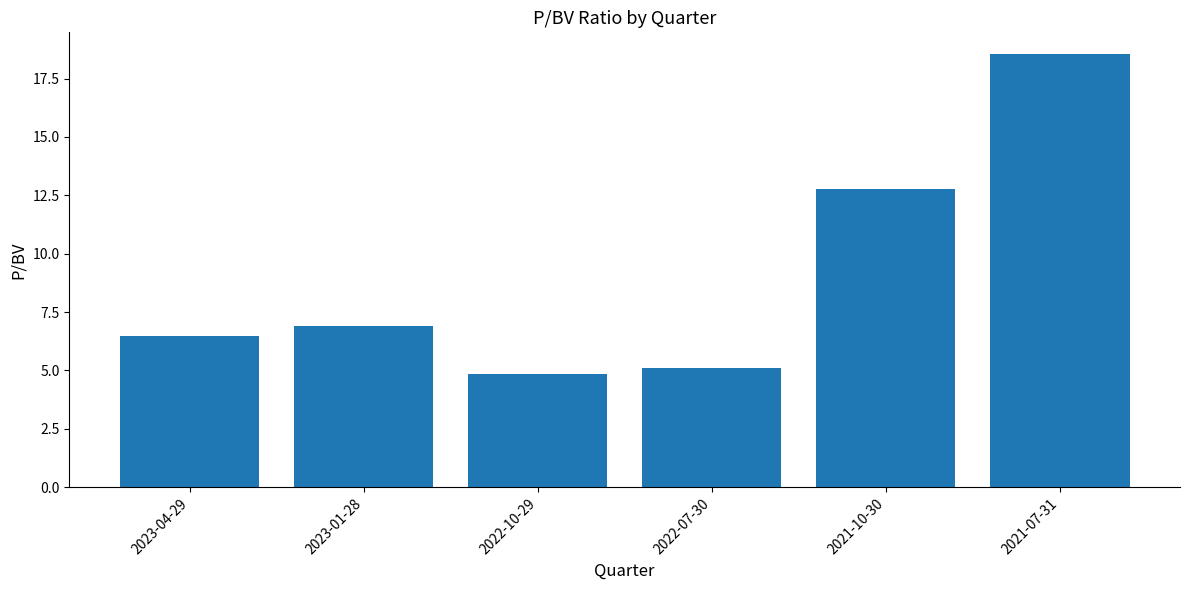

What is the value of the 5th bar from the left?

12.8